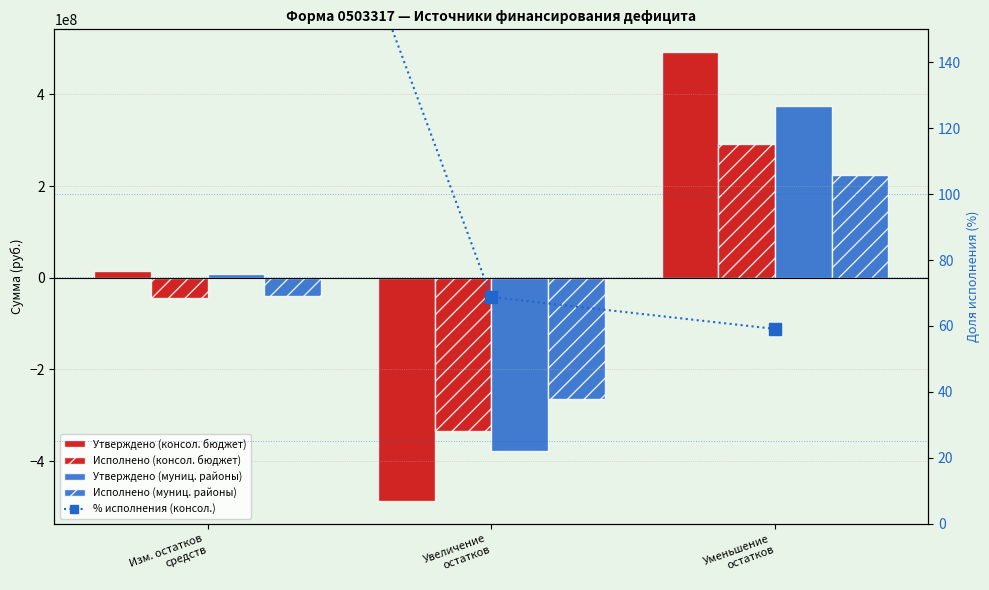

What is the spread (max minus min) of values at Уменьшение
остатков?

492789717.4